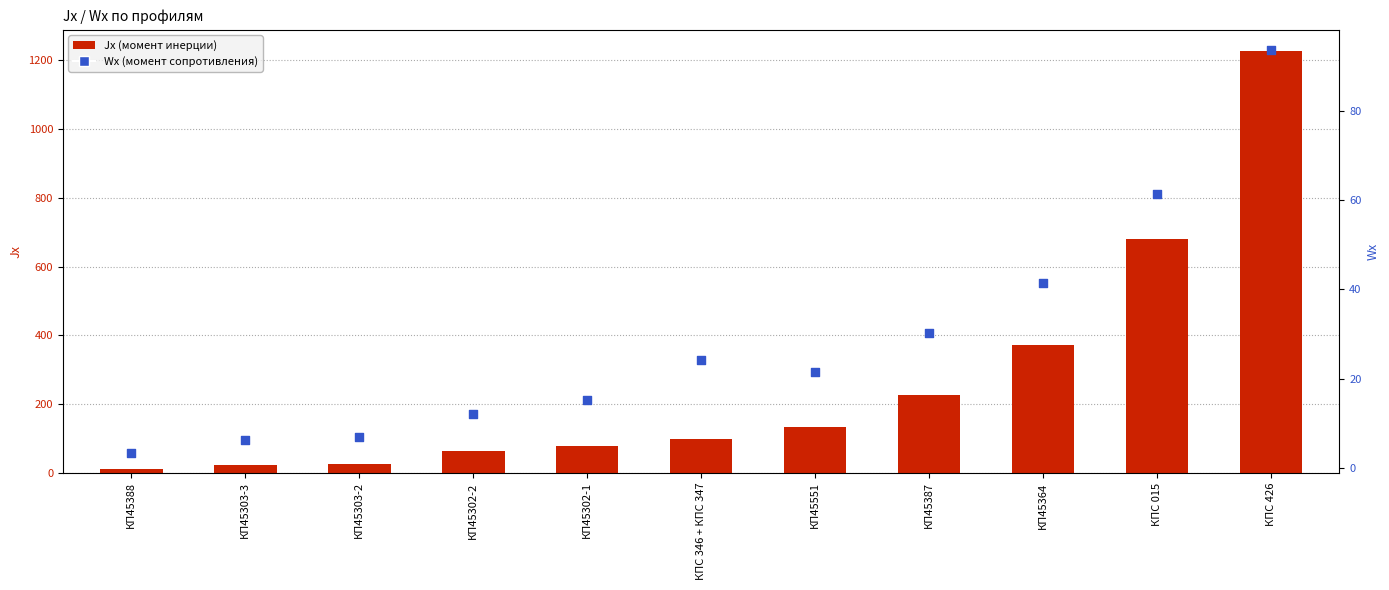

Which series has the largest total across all categories?

Jx